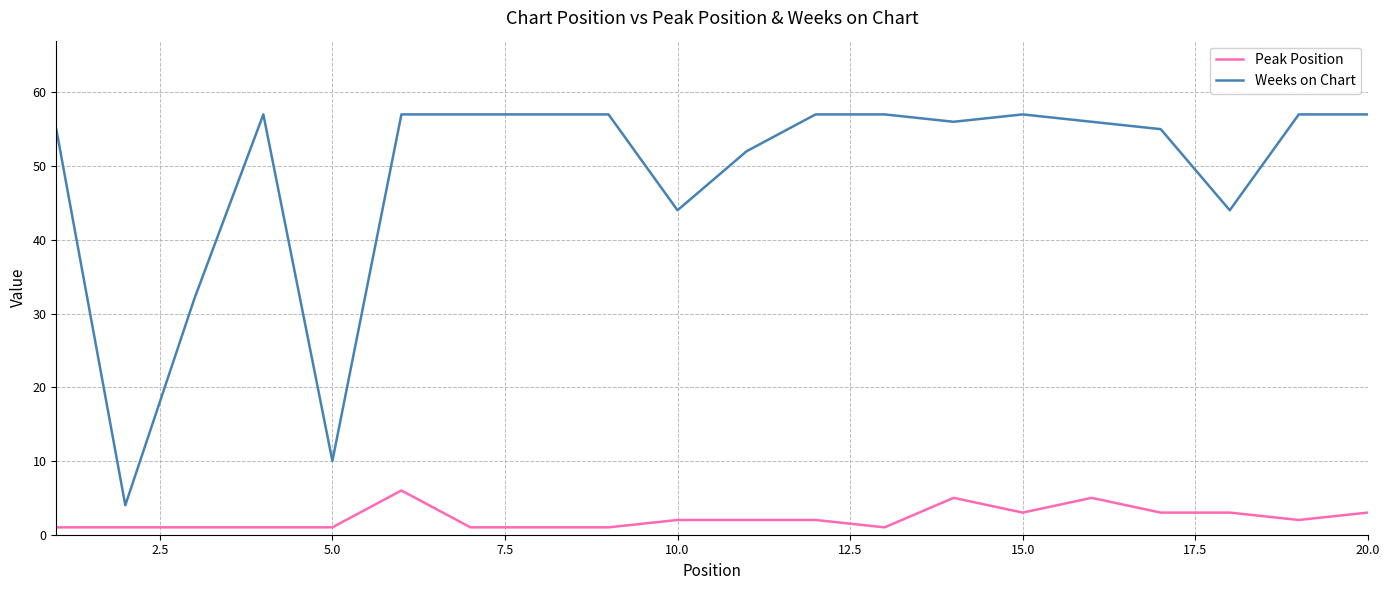

What are all the series names shown in the legend?

Peak Position, Weeks on Chart